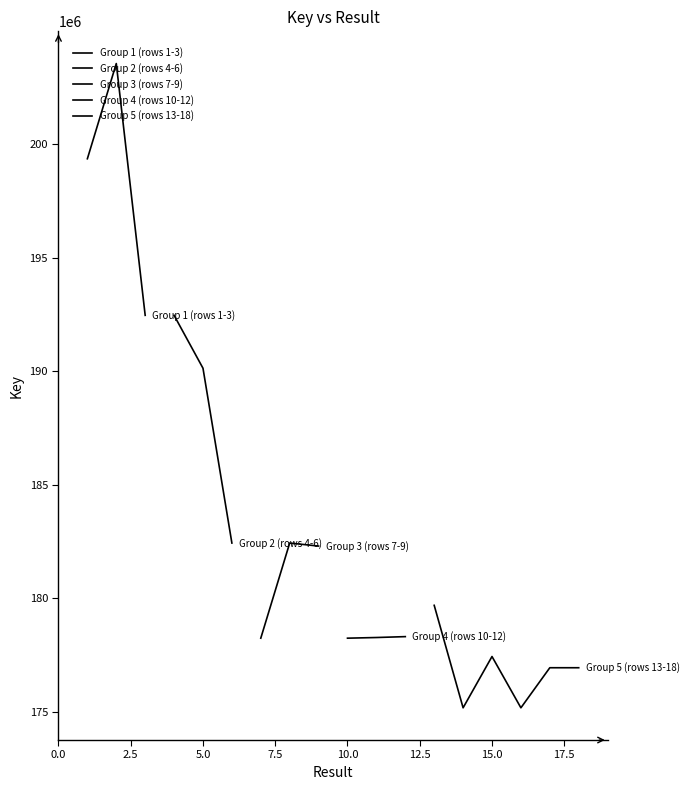

At which category does the chart reach its minimum across all series?

14